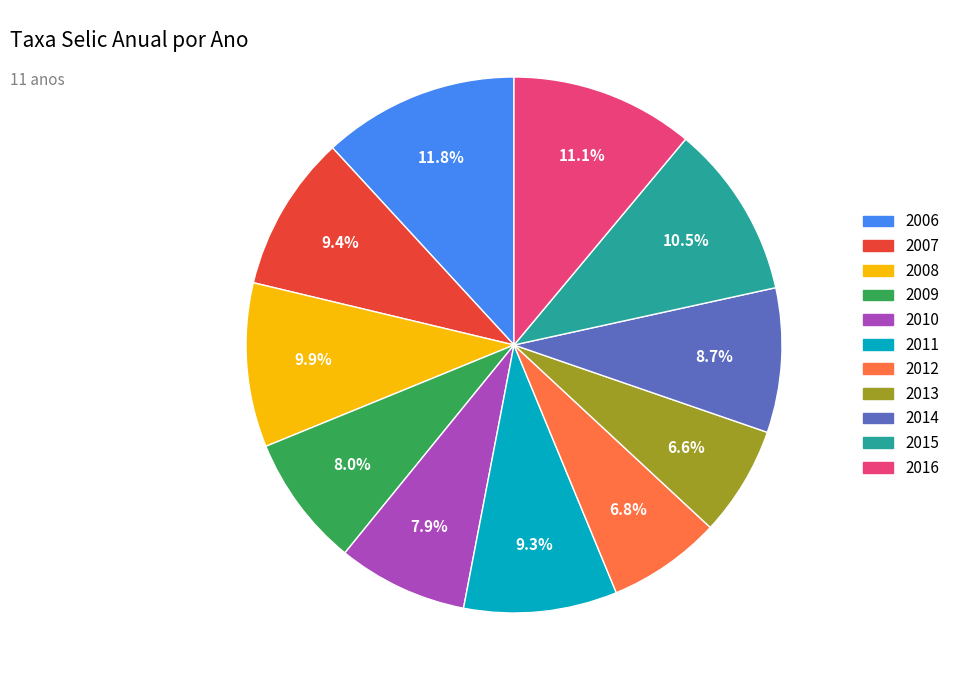

Do 2016 and 2010 together represent more than half of the pie?

No